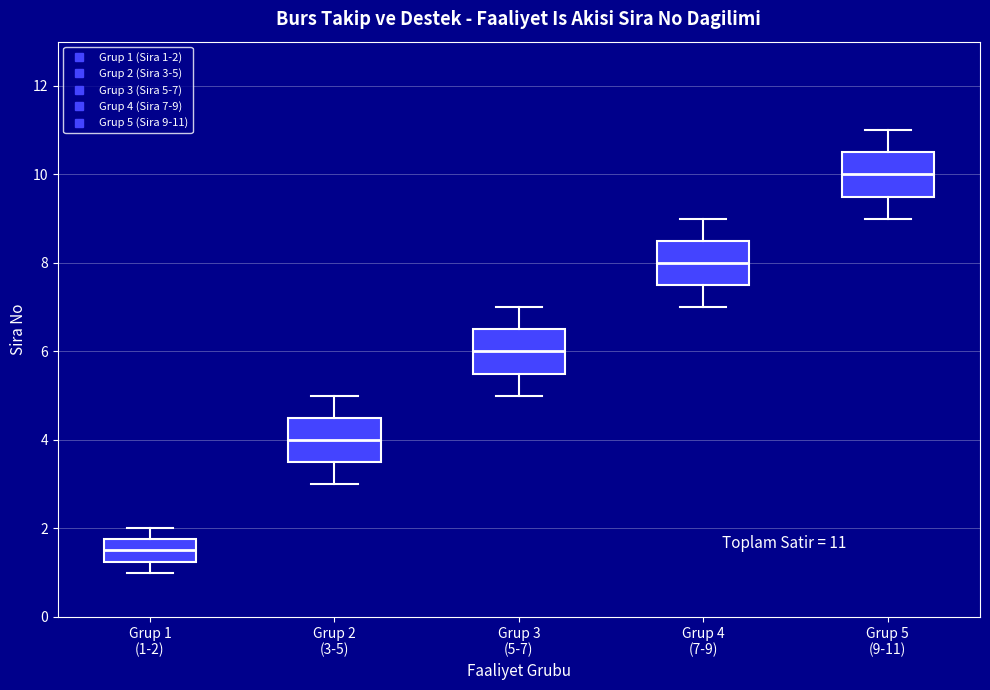

Which box has the lowest median line?

Grup 1 (1-2)